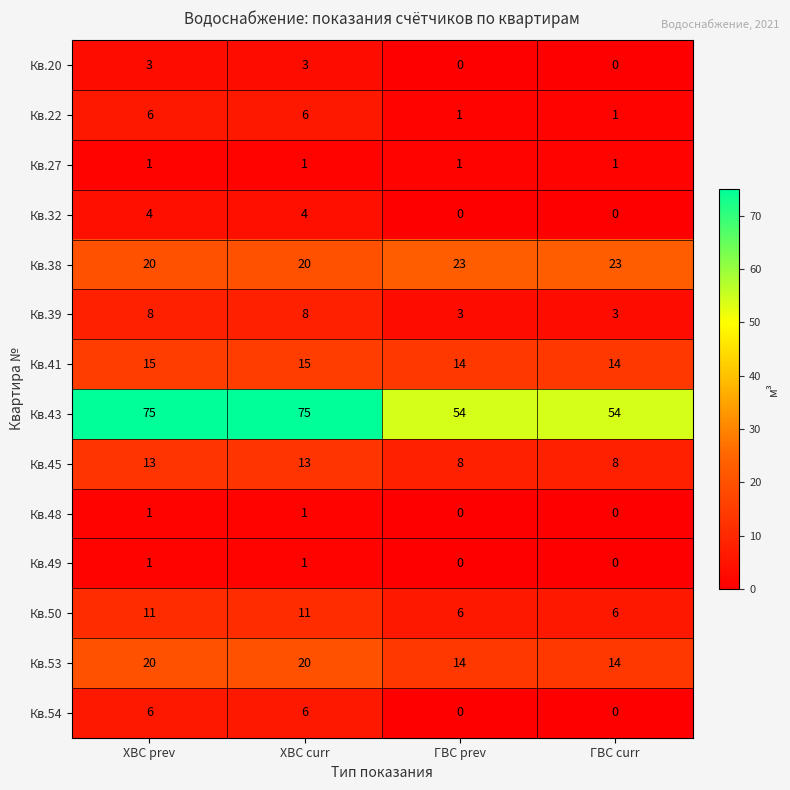

Which series has the largest range (max minus min)?

Кв.43